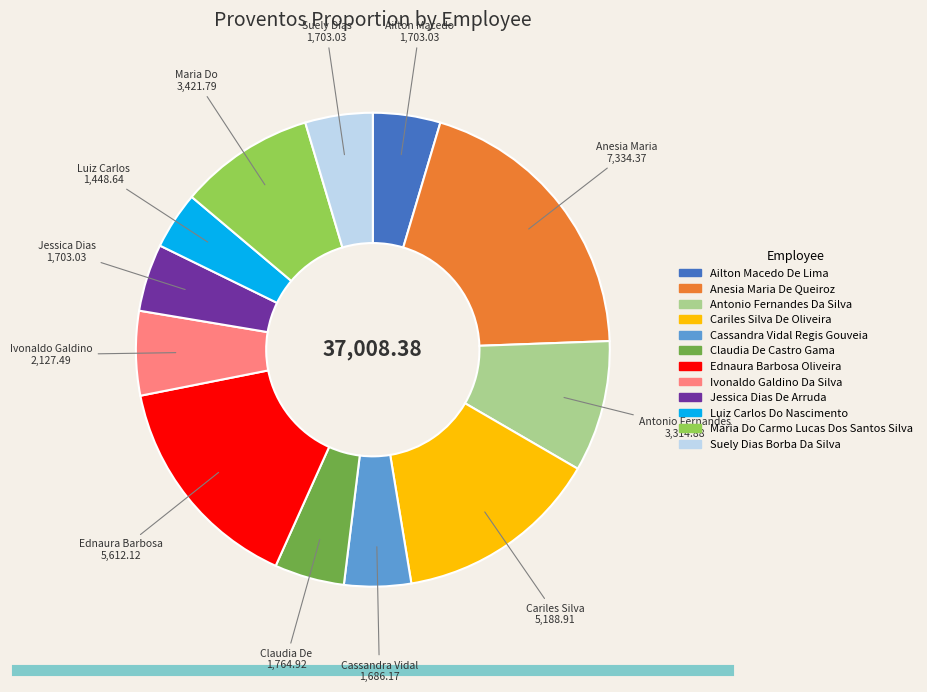

Approximately how many times larger is the value at Anesia Maria De Queiroz compared to Luiz Carlos Do Nascimento?

5.1